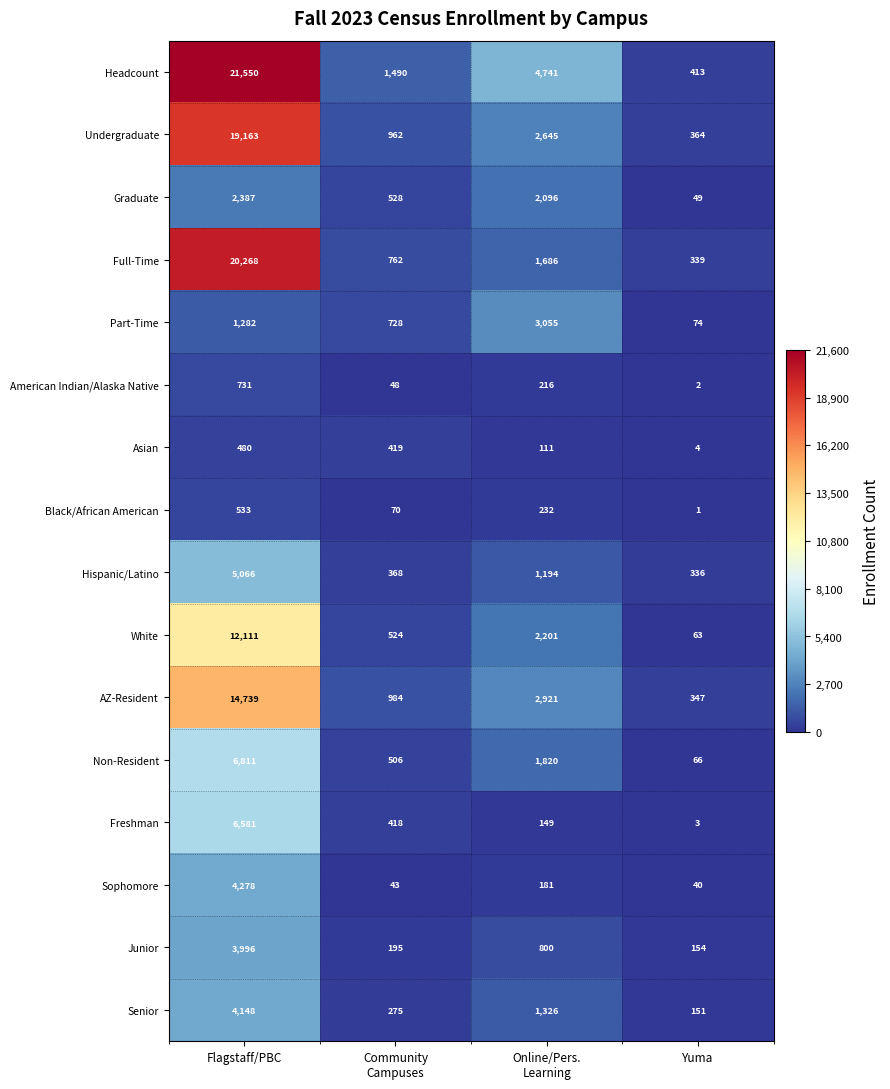

What is the difference between the maximum and second lowest values in the Headcount series?

20060